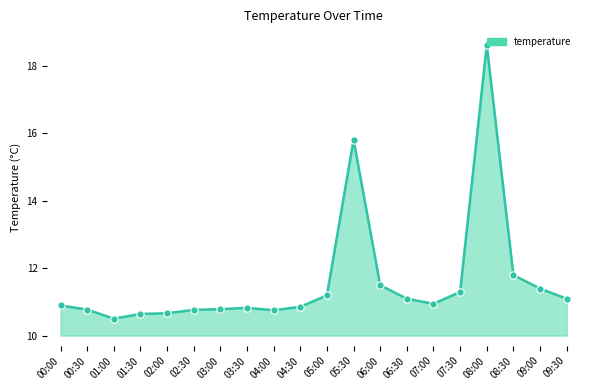

Which has a higher value, 01:00 or 01:30?

01:30